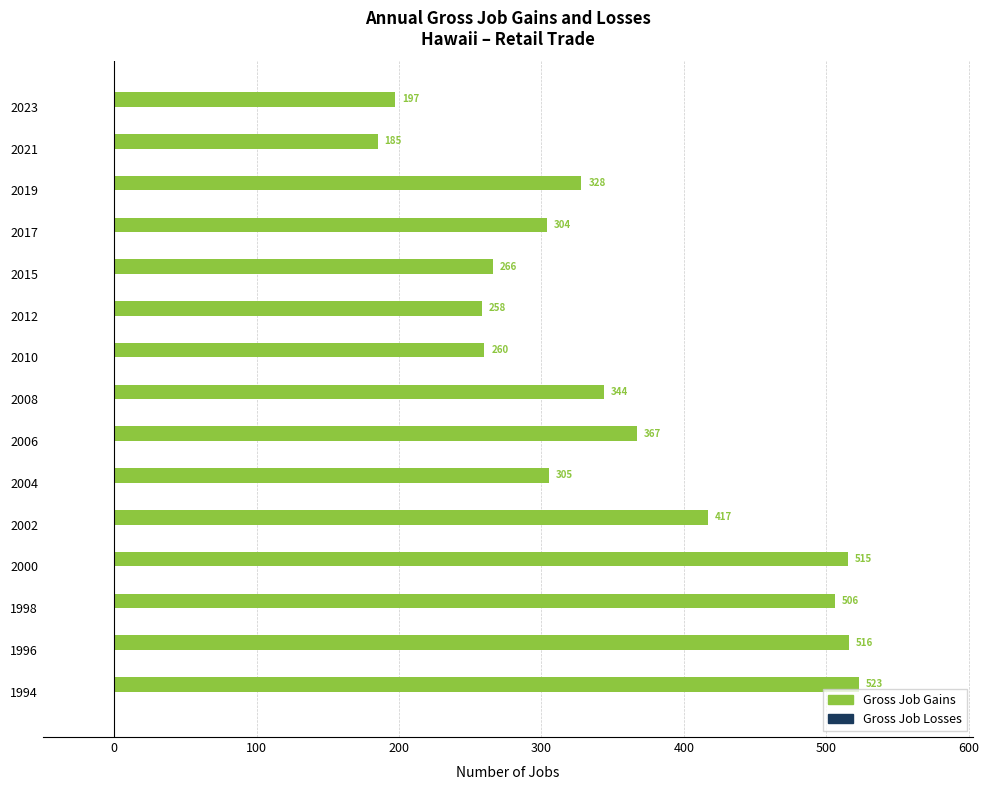

Approximately how many times larger is the value at 2006 compared to 2002?

0.9